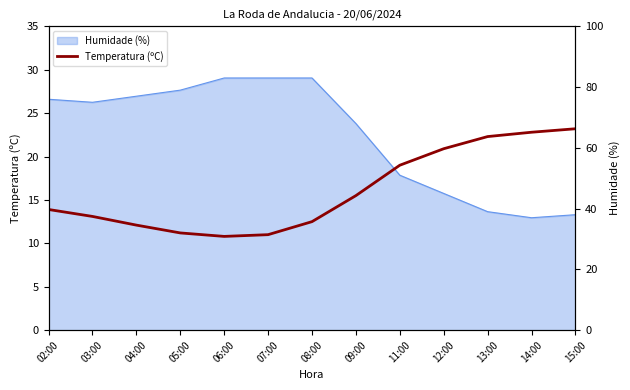

What is the approximate value at 02:00?

13.9